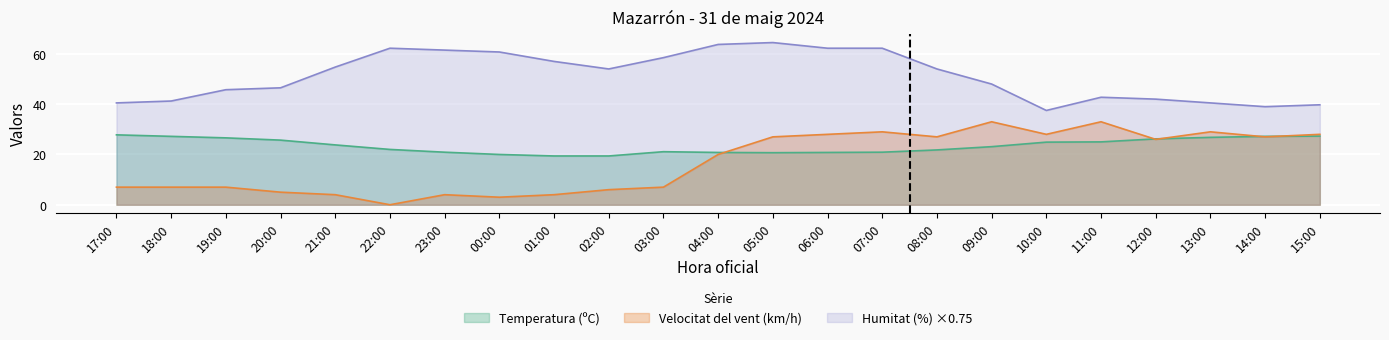

Is the value of Temperatura (ºC) at 09:00 greater than the value of Velocitat del vent (km/h) at 23:00?

Yes